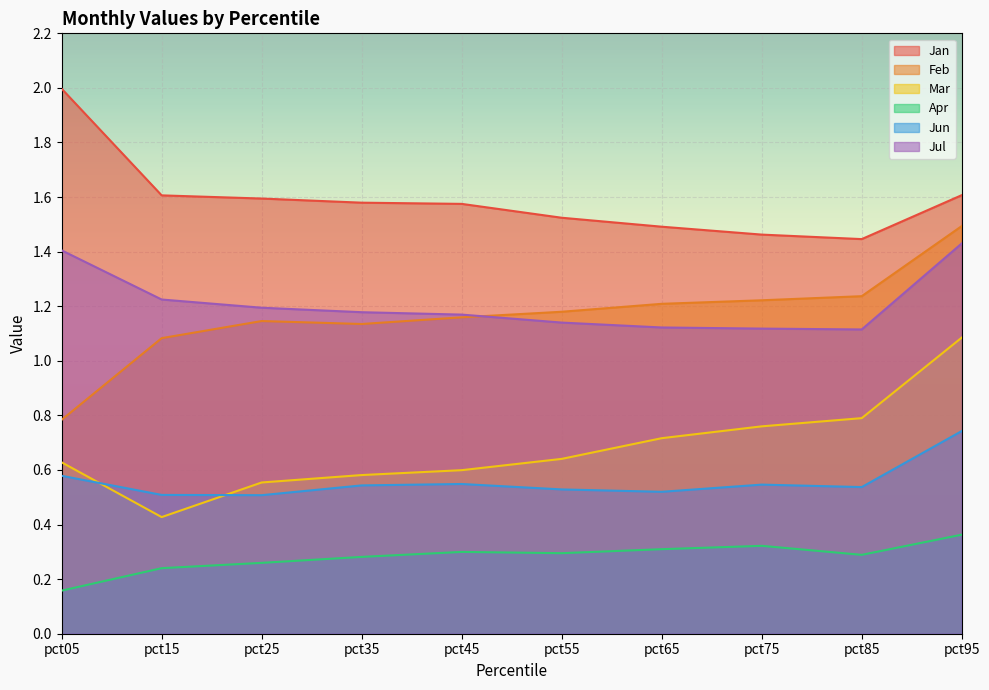

True or false: Feb and Jan intersect in this chart.

False